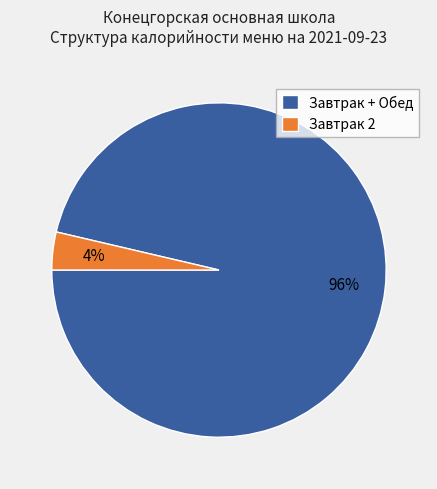

Which category has the biggest portion of the pie?

Завтрак + Обед